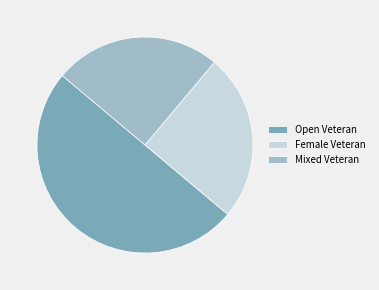

Is it true that Female Veteran is 25% of the pie?

True